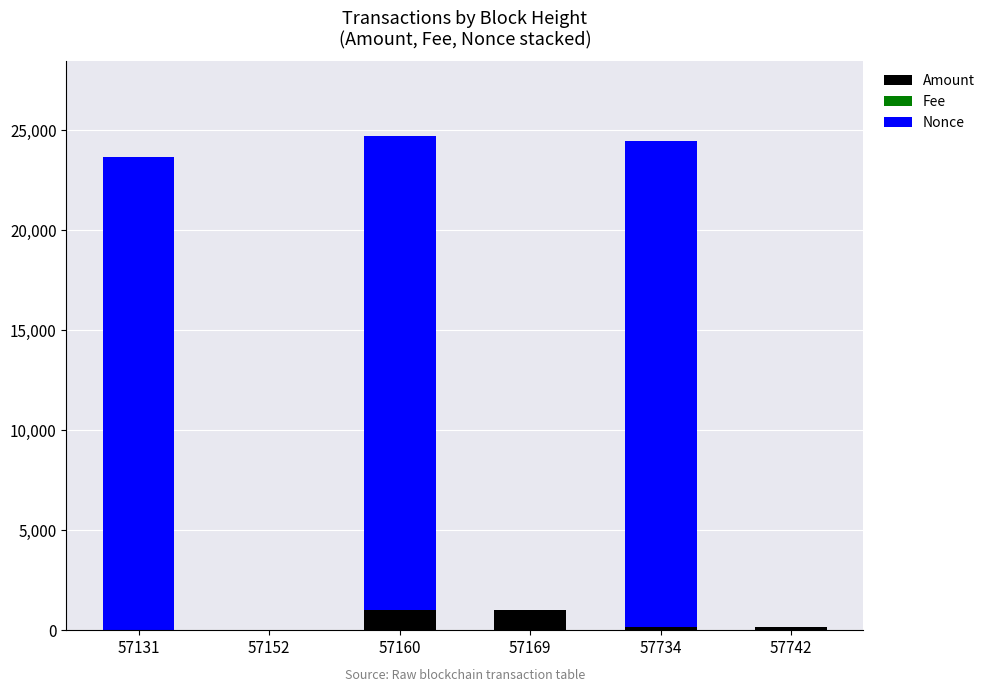

How many data points in Amount are above 151?

4